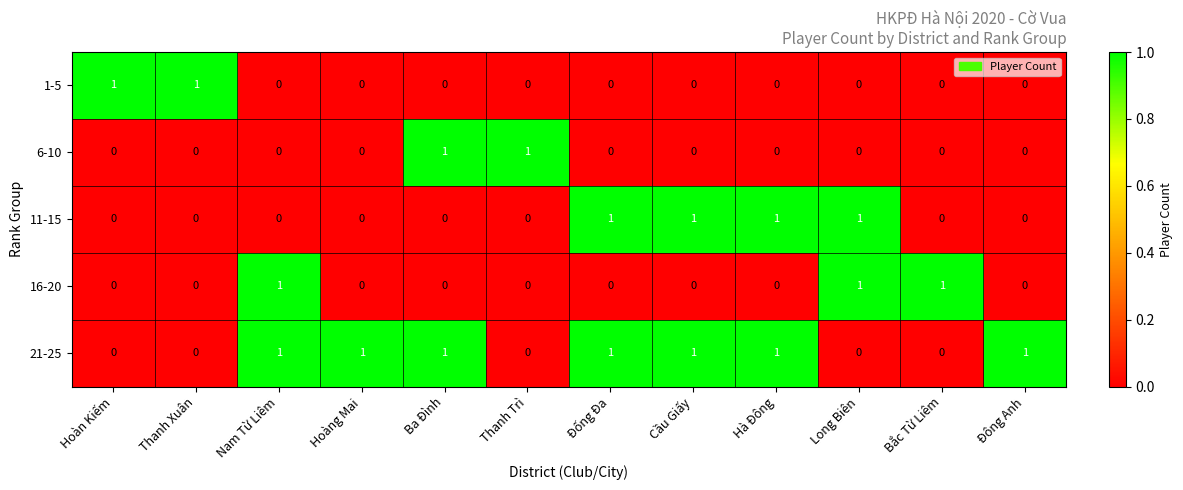

What is the spread (max minus min) of values at Hà Đông?

1